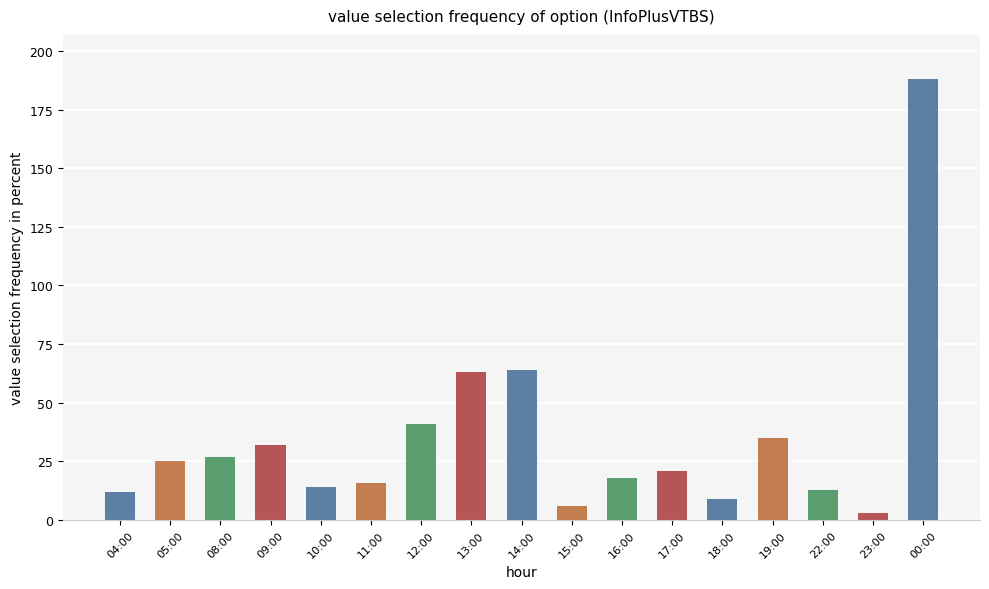

Reading right to left, extract all data points from this chart.

188	3	13	35	9	21	18	6	64	63	41	16	14	32	27	25	12